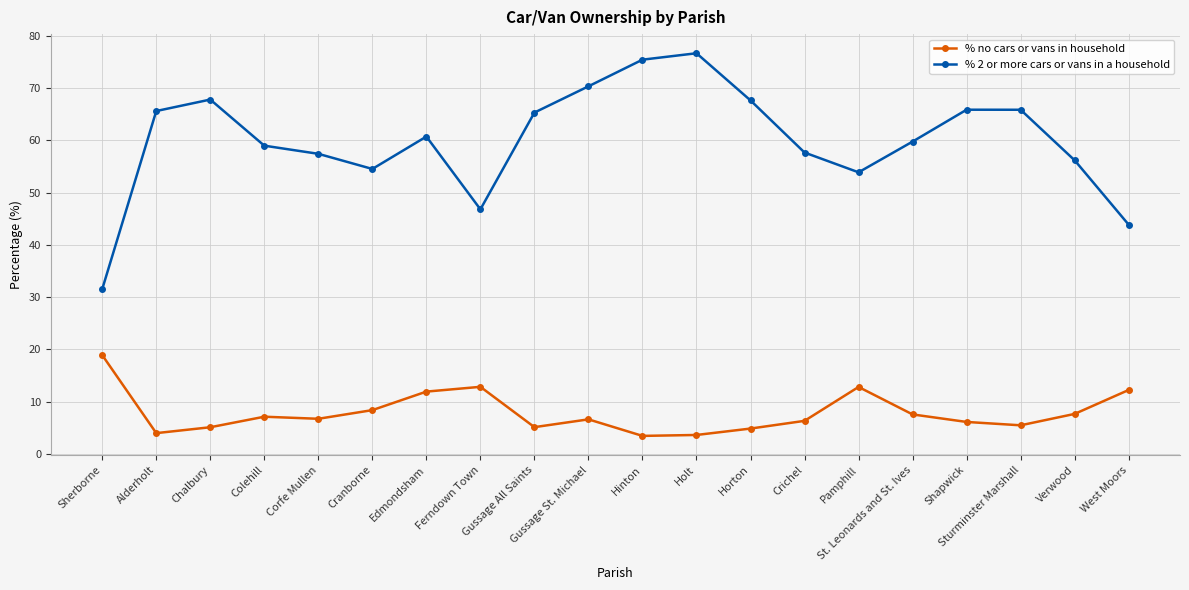

Is it true that % 2 or more cars or vans in a household equals 12.4 at Cranborne?

False